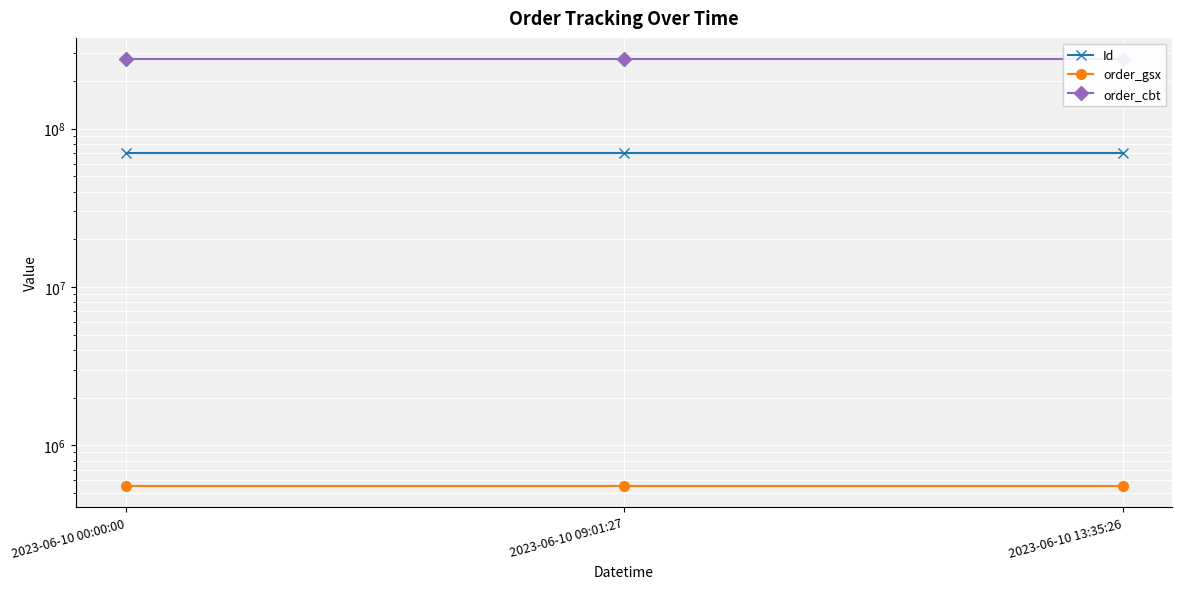

At which label does Id first exceed 69858645?

2023-06-10 13:35:26